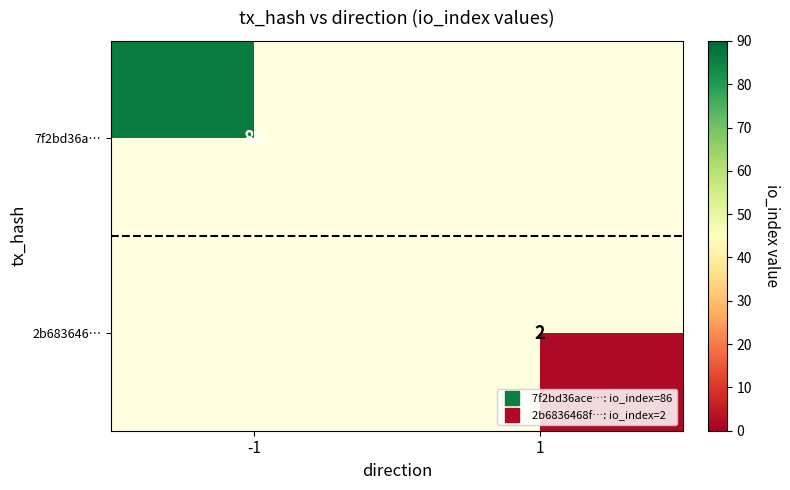

At how many categories does at least one series exceed 56?

1